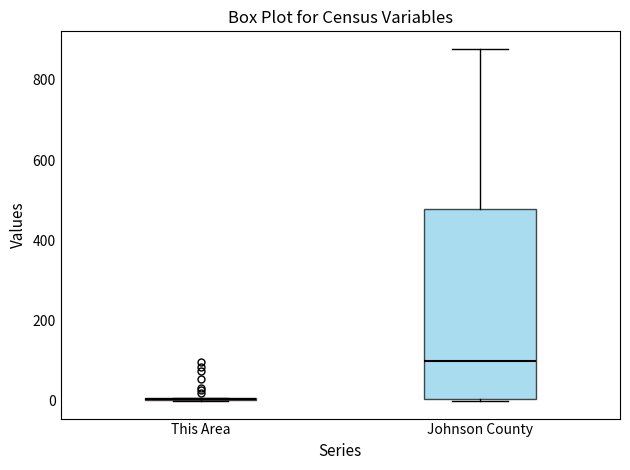

Where is the upper edge of the box for Johnson County on the y-axis? The values are not printed on the chart, so give them approximately, as read against the axis.

480